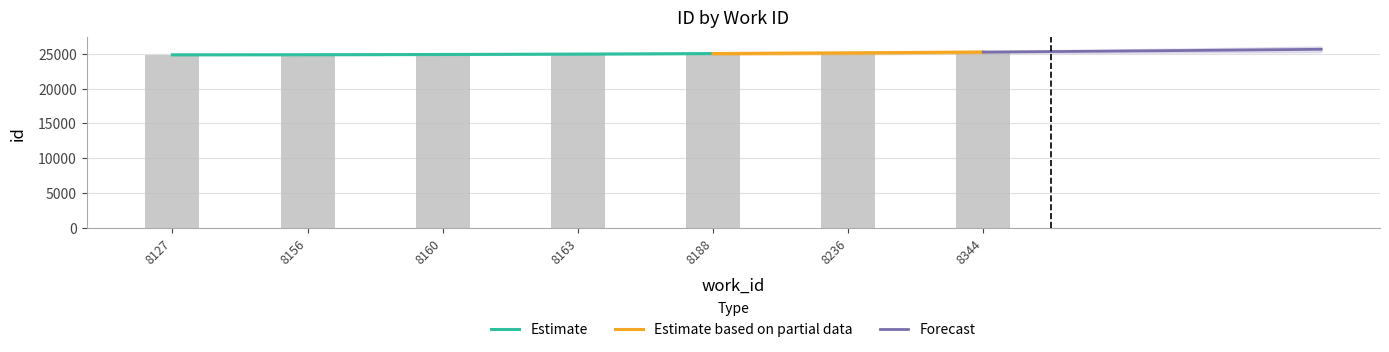

Approximately how many times larger is the value at 8236 compared to 8163?

1.0